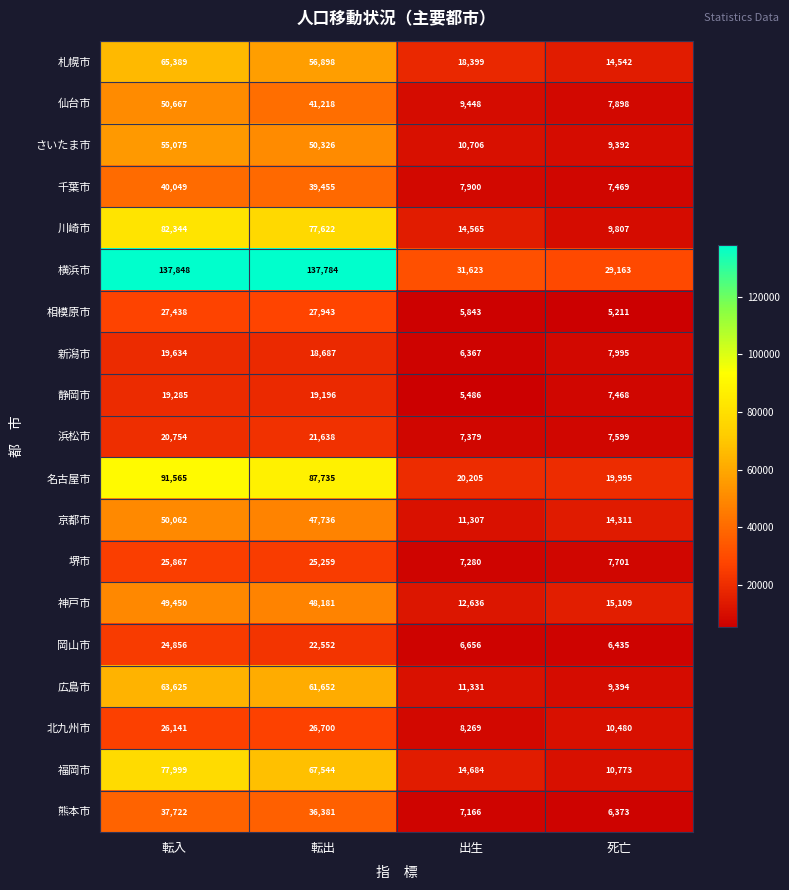

What is the sum of all 北九州市 values?

71590